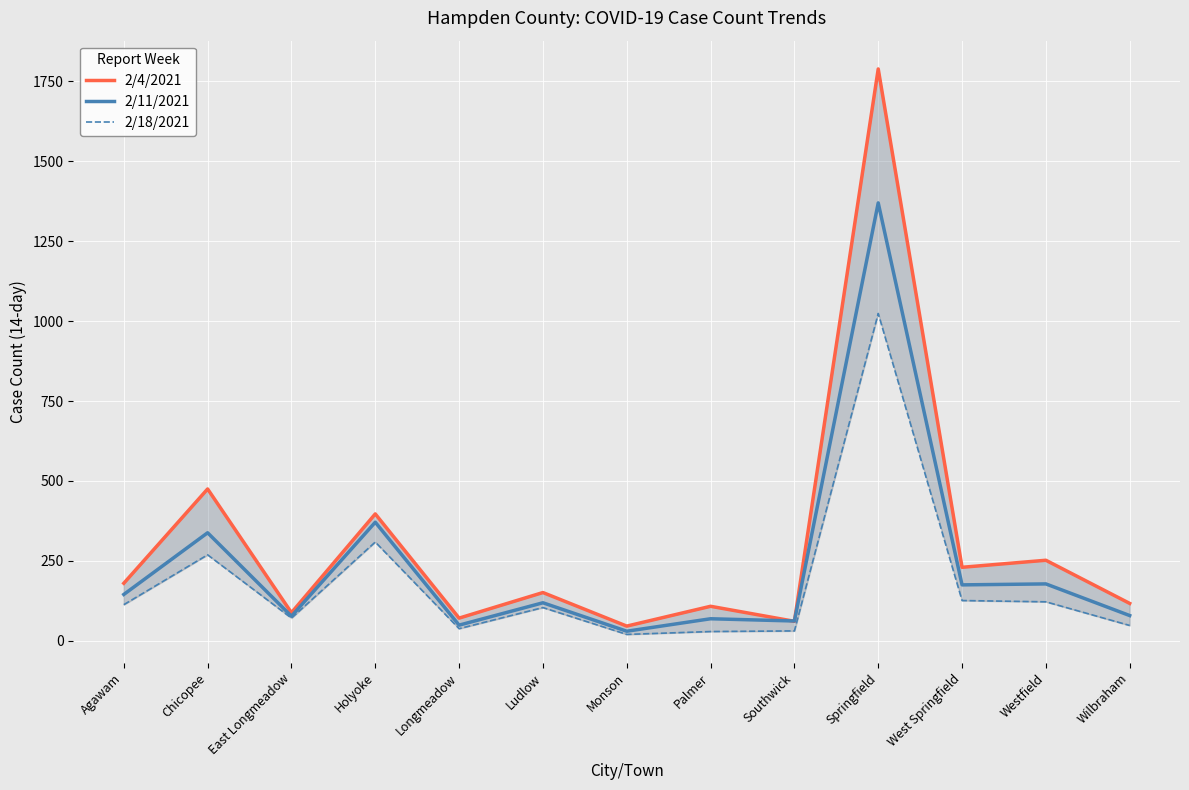

In 2/11/2021, how many points are higher than both neighbors (excluding endpoints)?

6